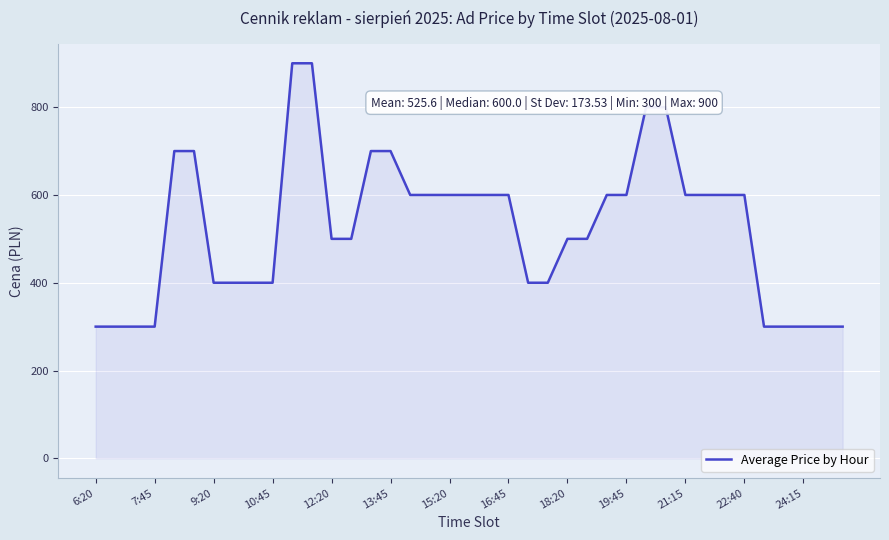

What is the difference between the maximum and minimum values?

600